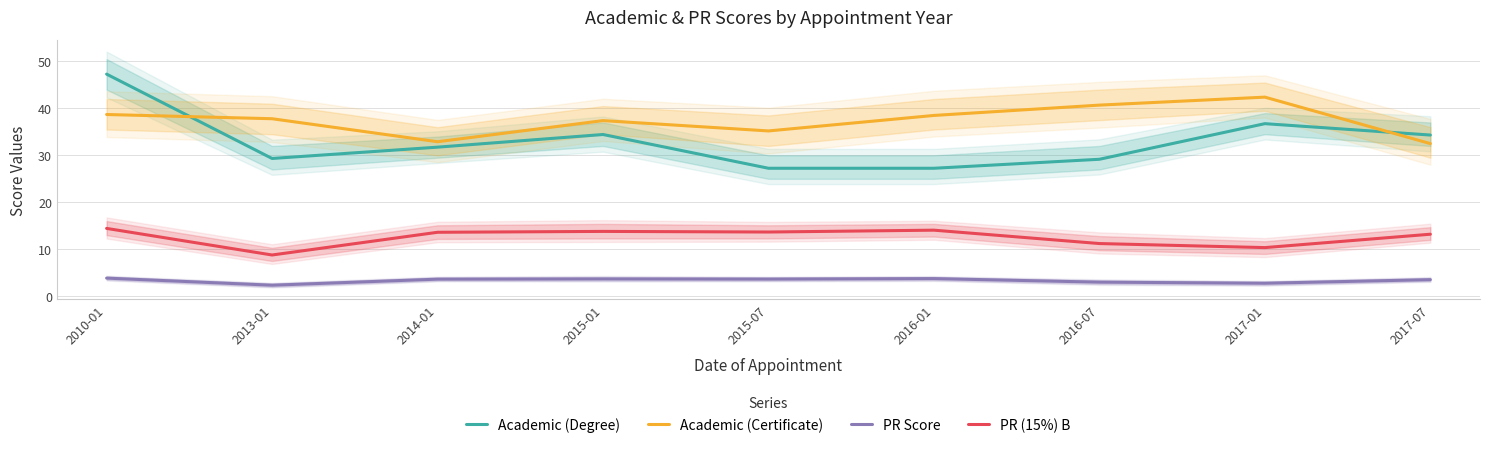

At how many categories does at least one series exceed 5?

9